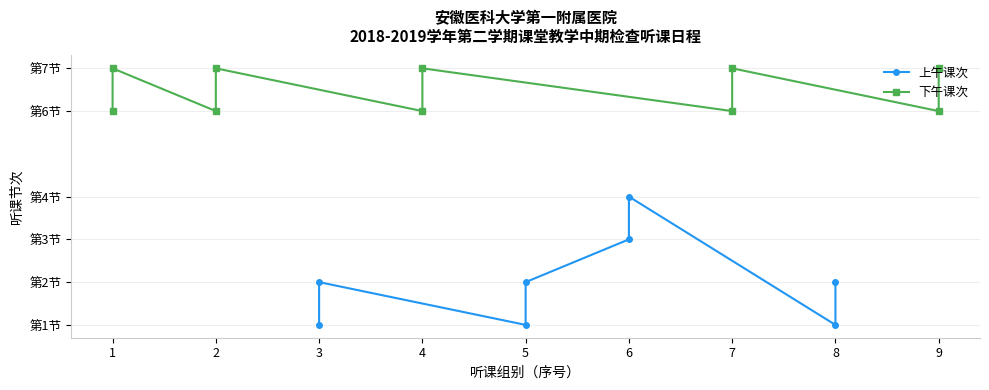

Is this an area chart (filled region under the line)?

No